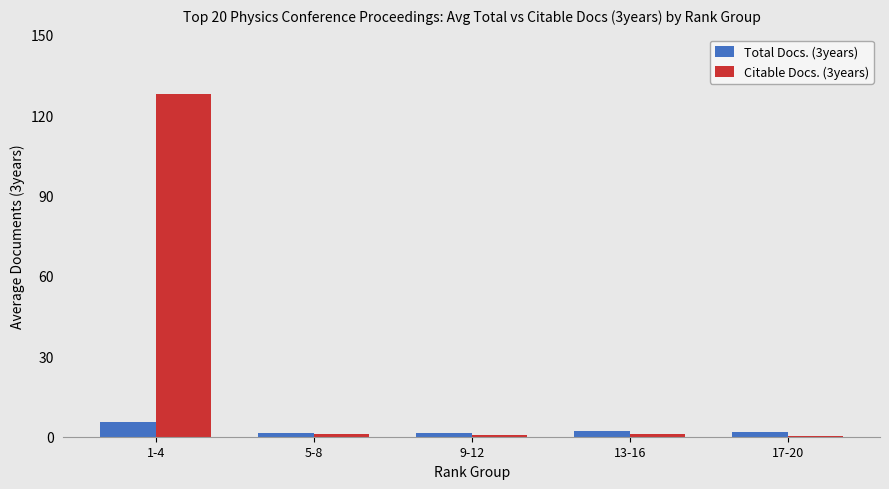

Which label corresponds to the largest value in the chart?

1-4